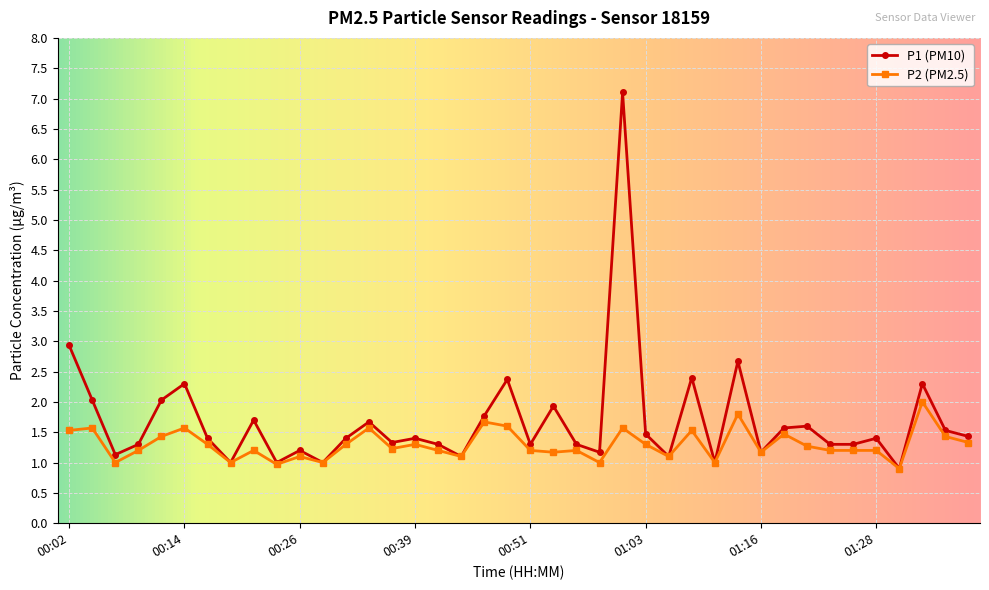

List the series in order of their overall mean, highest first.

P1 (PM10), P2 (PM2.5)